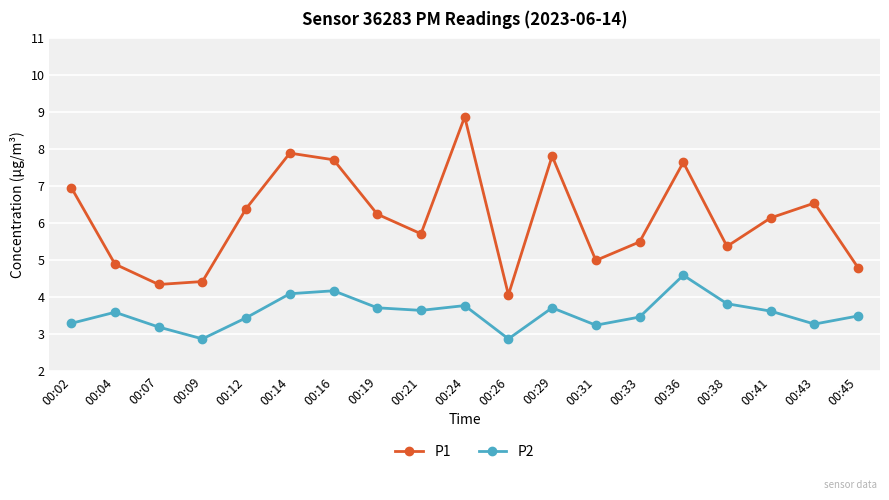

What is the spread (max minus min) of values at 00:21?

2.1